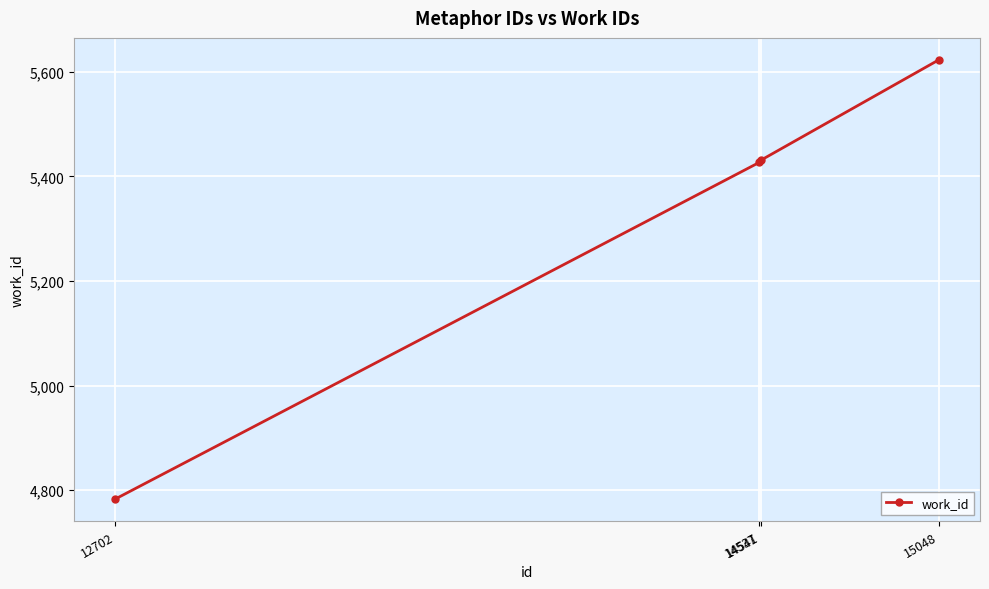

What is the average value?

5316